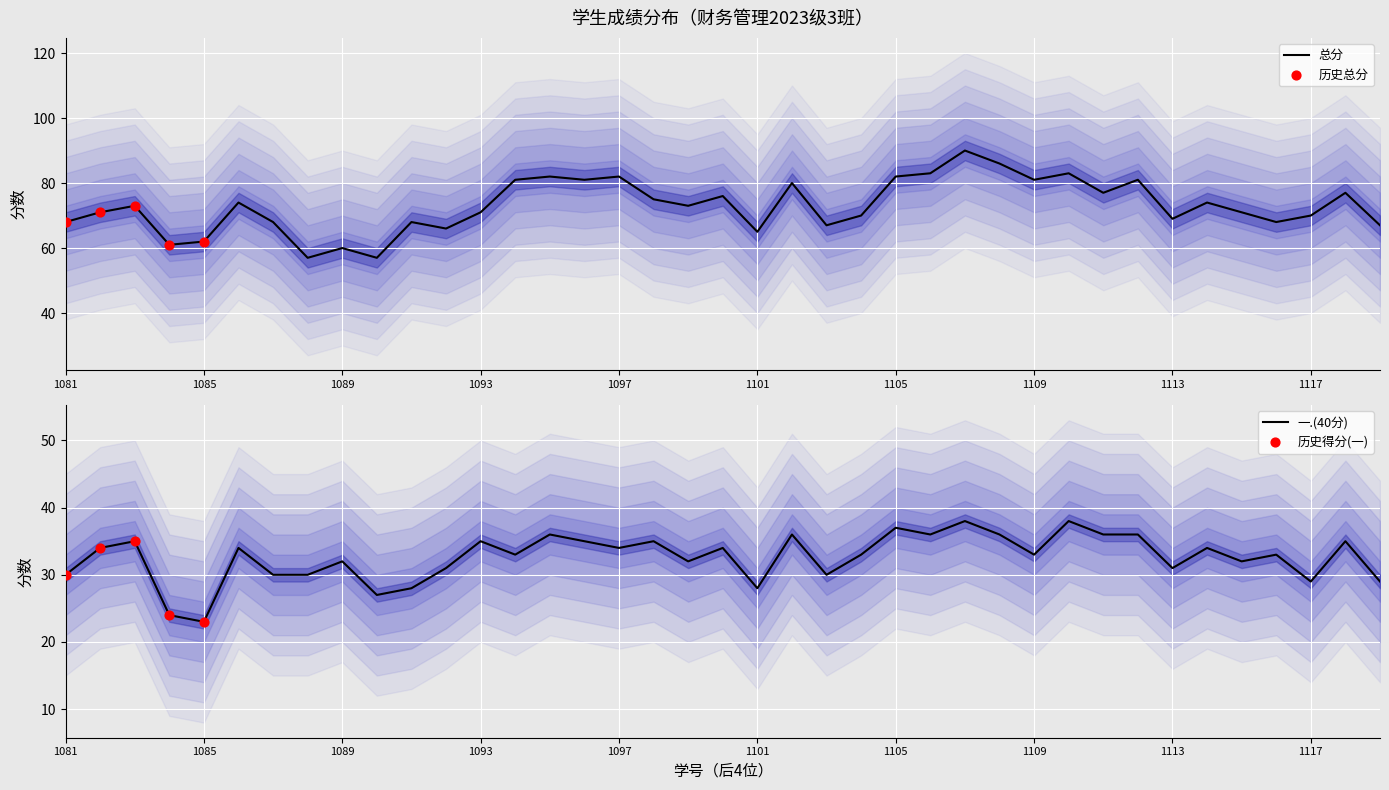

The value of 总分 at 1113 is 69. True or false?

True